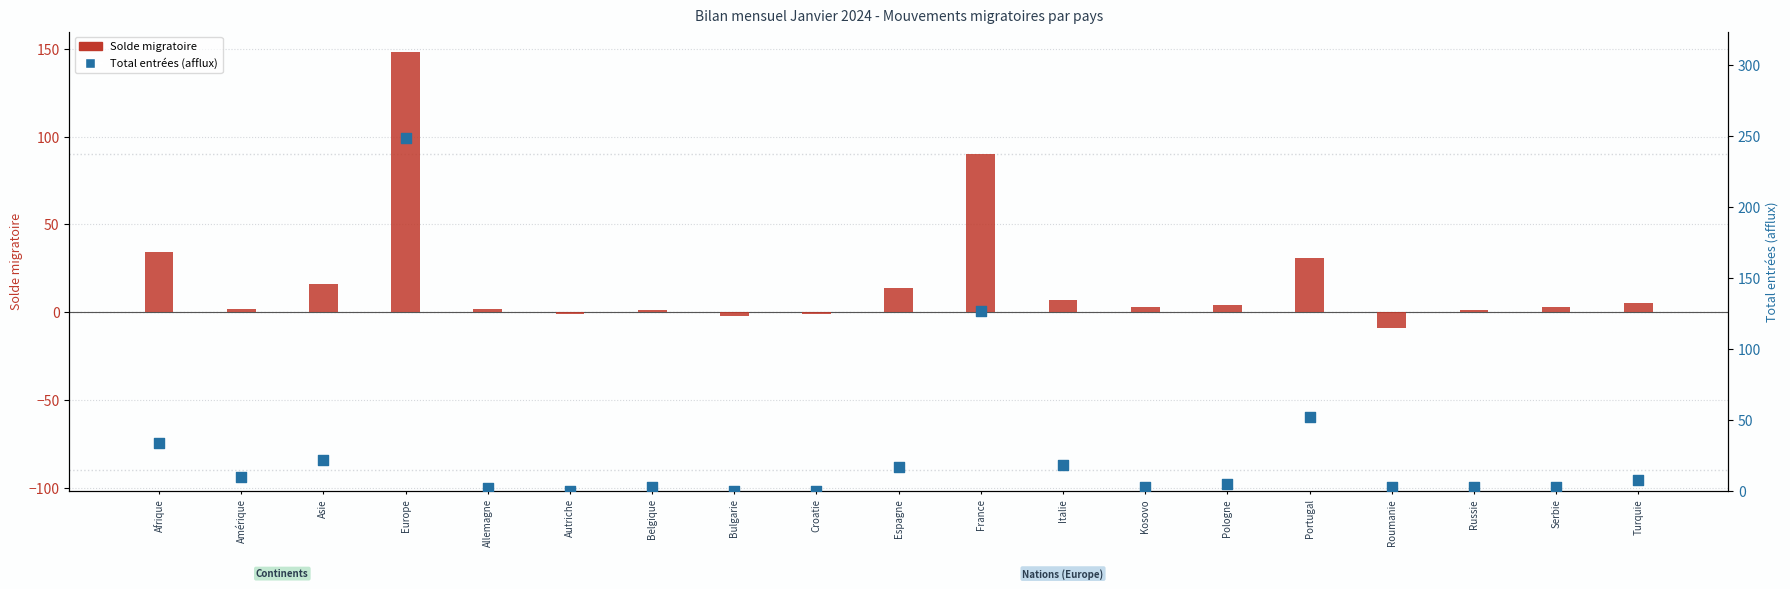

What is the total value across all series at Europe?

397